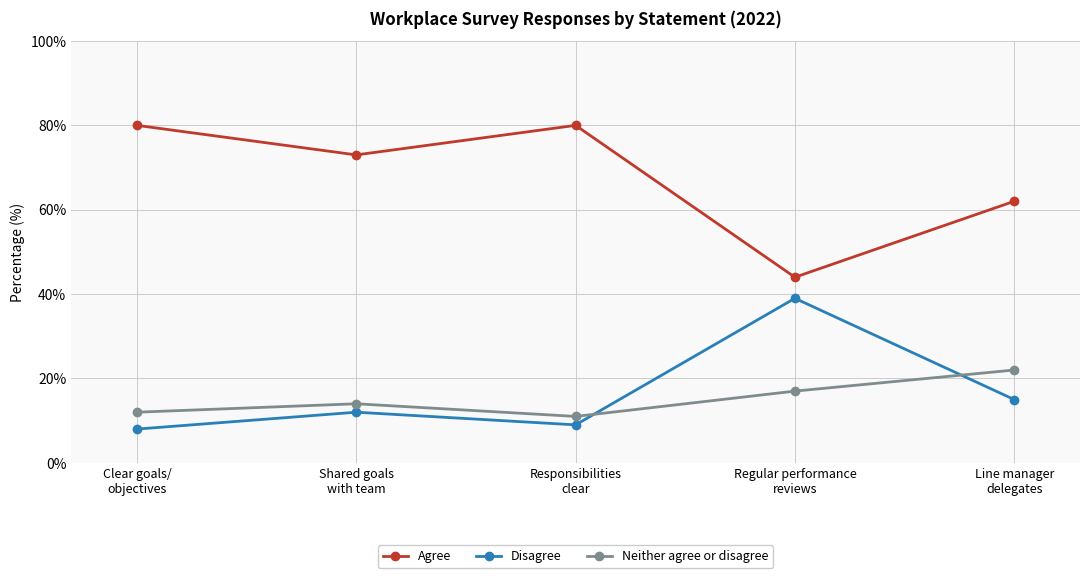

How many lines are shown in the chart?

3